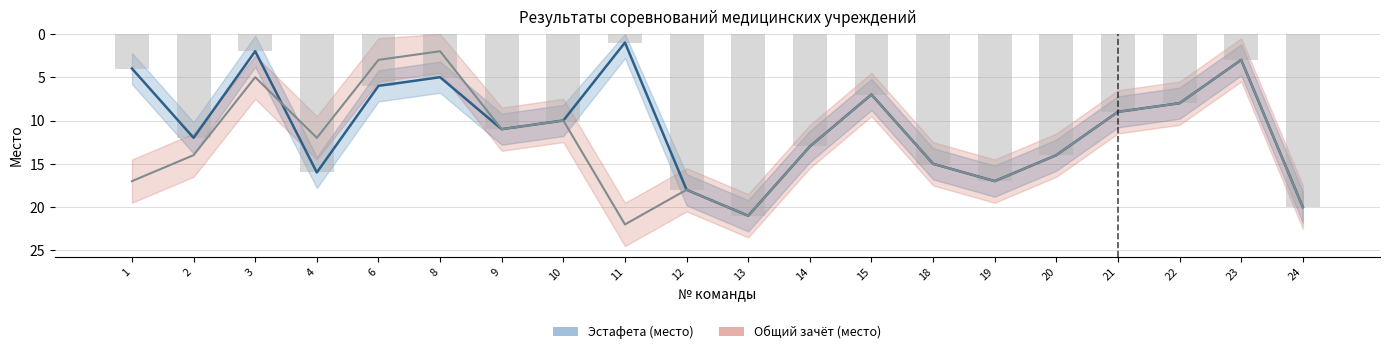

Reading left to right, transcribe all the data shown in this chart.

Место (эстафета): 4	12	2	16	6	5	11	10	1	18	21	13	7	15	17	14	9	8	3	20
Место (общий): 17	14	5	12	3	2	11	10	22	18	21	13	7	15	17	14	9	8	3	20